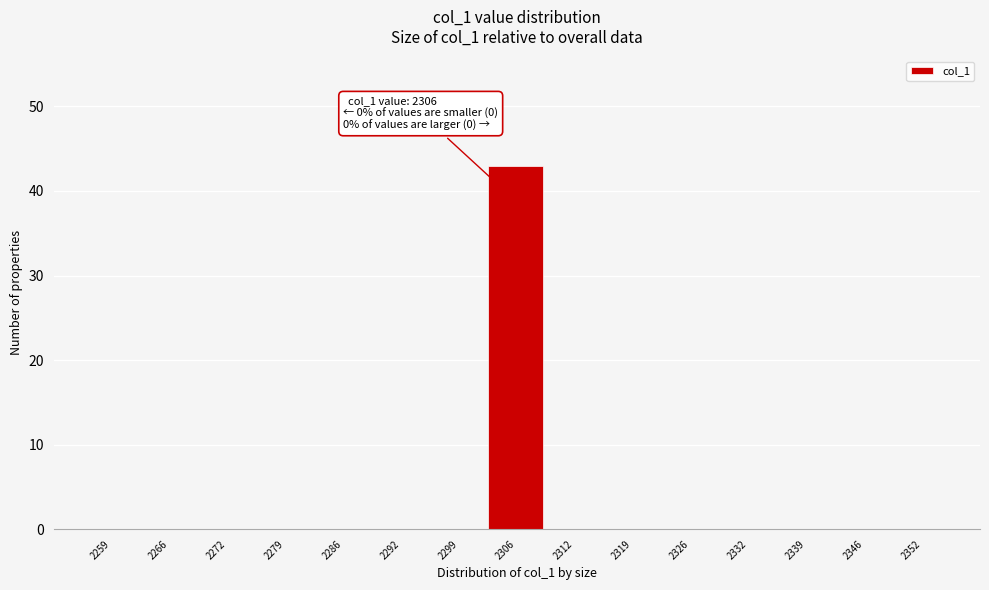

Over which range of the x-axis is the bar tallest?

2303 to 2309